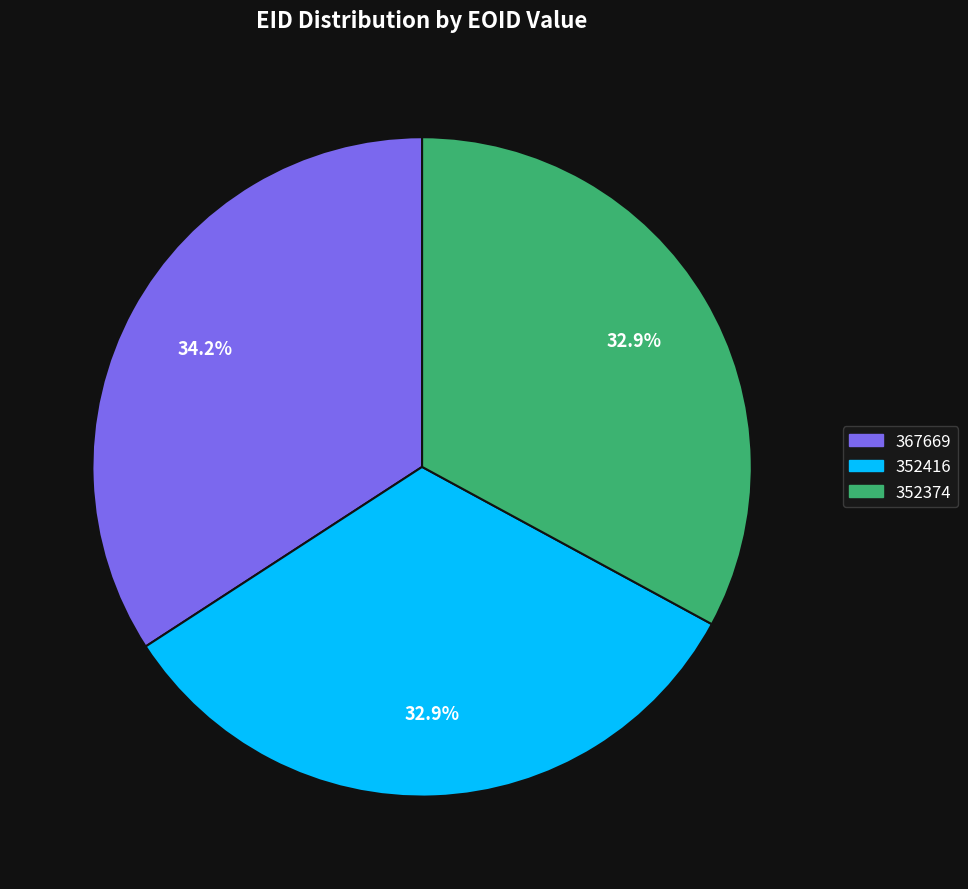

What is the largest slice in the pie chart?

367669